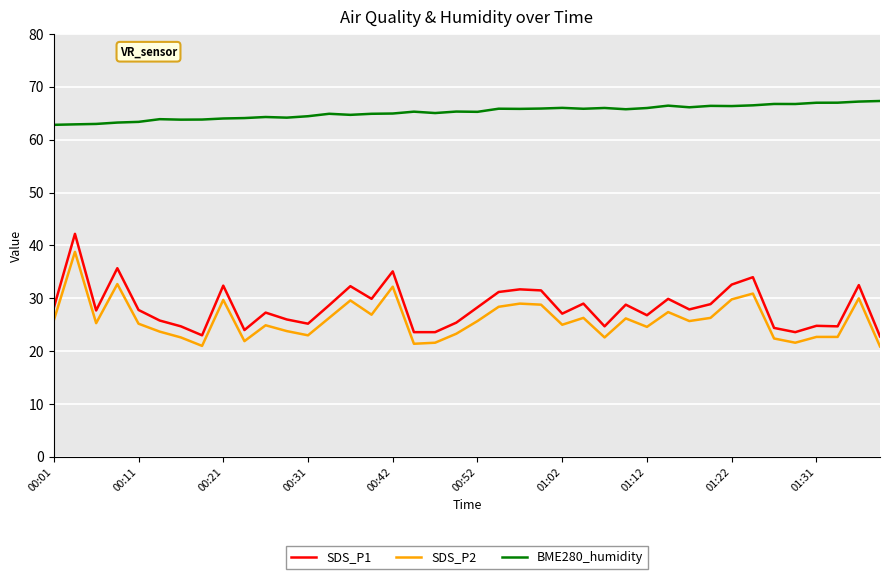

True or false: BME280_humidity and SDS_P1 intersect in this chart.

False